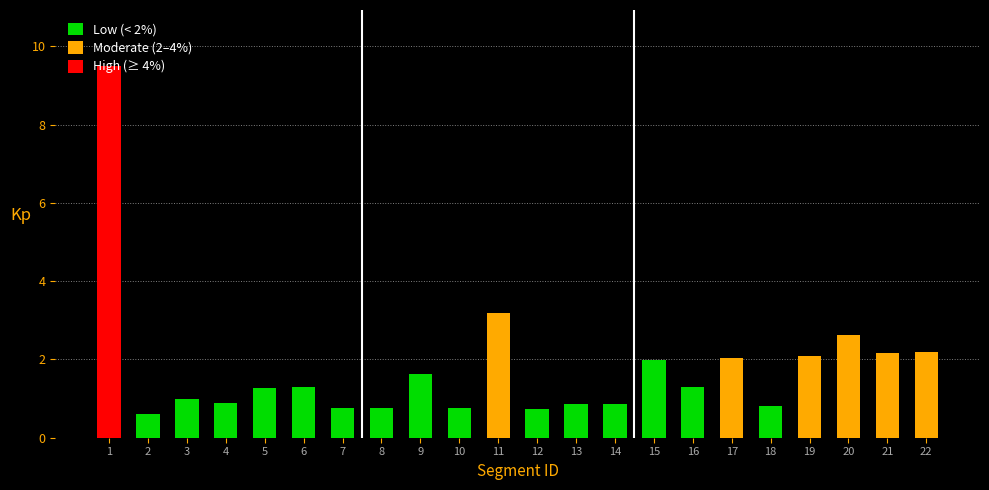

What is the maximum value shown in the chart?

9.5